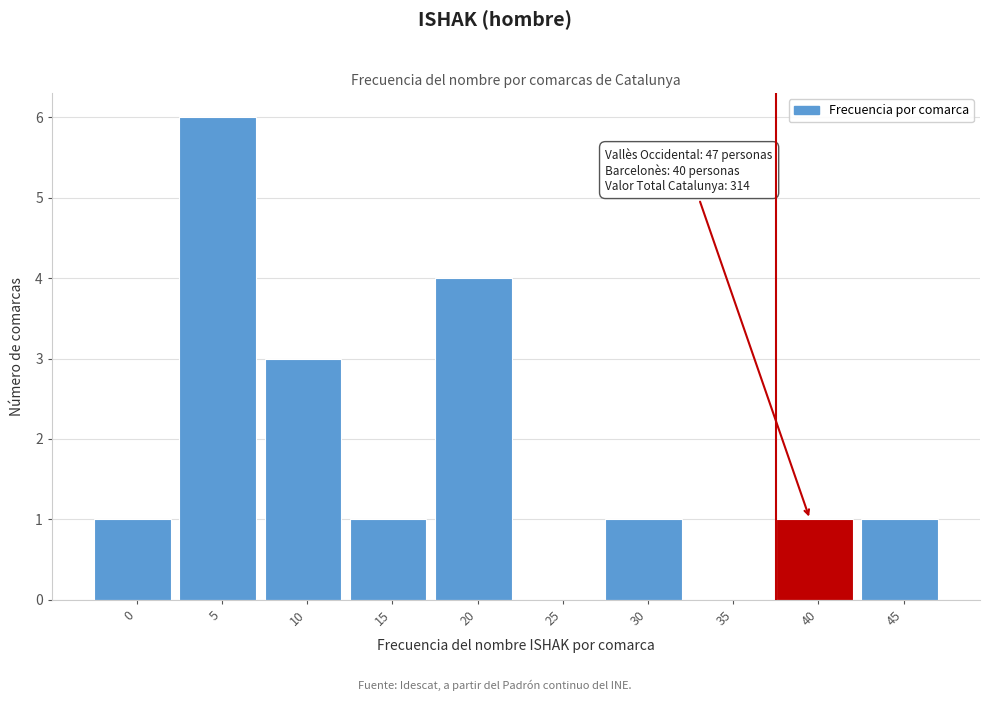

Reading left to right, transcribe all the data shown in this chart.

0=1	5=6	10=3	15=1	20=4	25=0	30=1	35=0	40=1	45=1